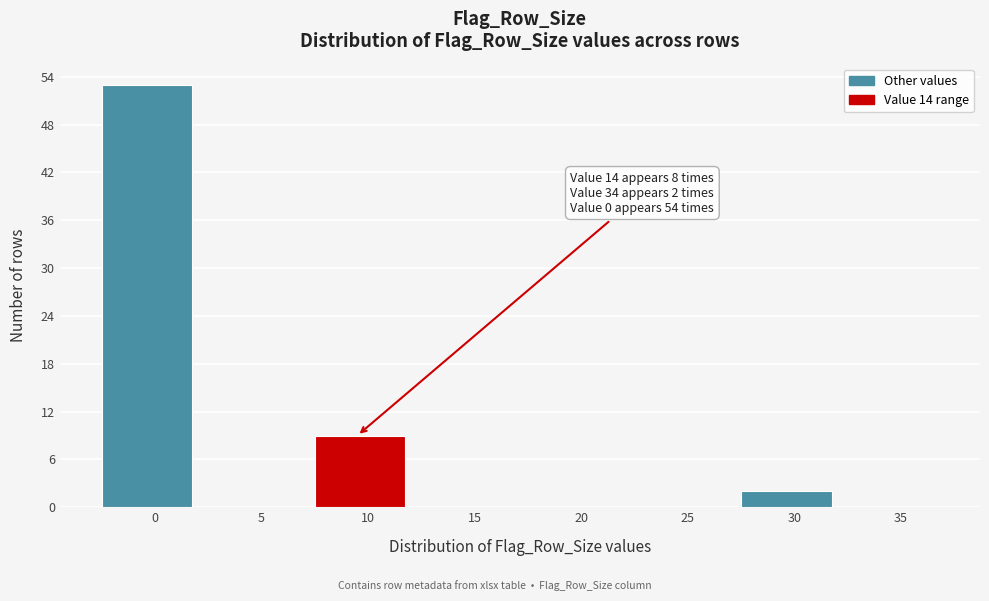

Reading left to right, list all the values displayed in this chart.

0=53	5=0	10=9	15=0	20=0	25=0	30=2	35=0